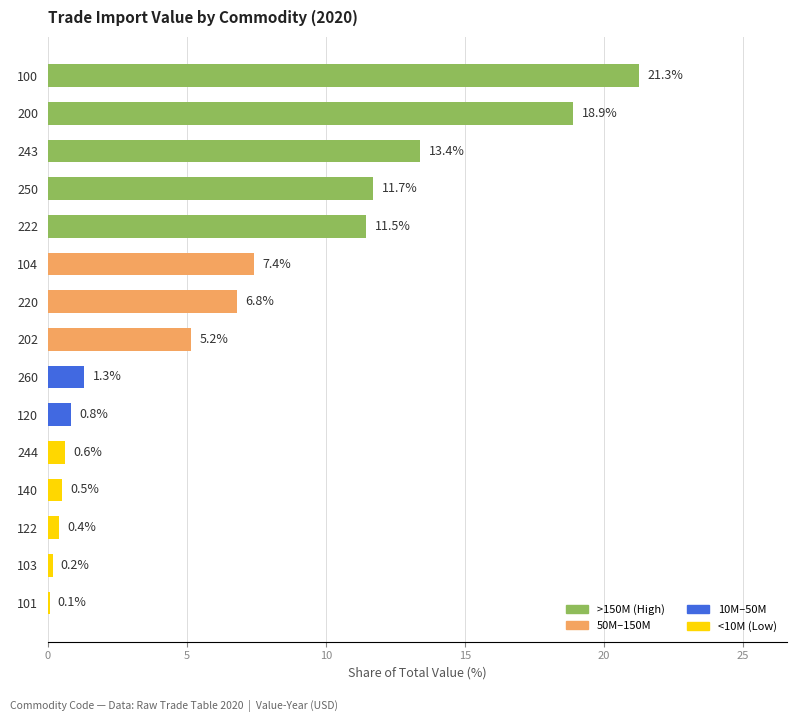

Where is the data nearest to the value 10?

222